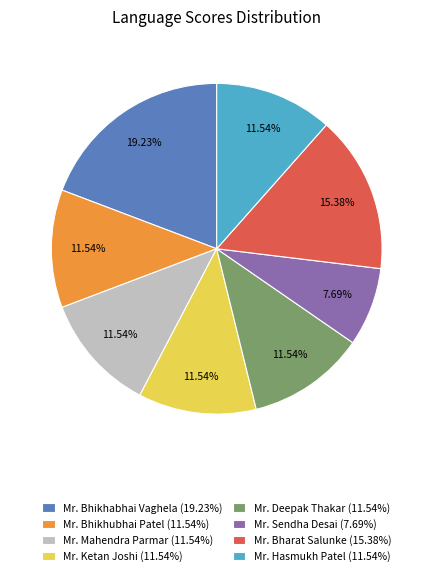

What is the total percentage of Mr. Mahendra Parmar and Mr. Bharat Salunke?

26.9%